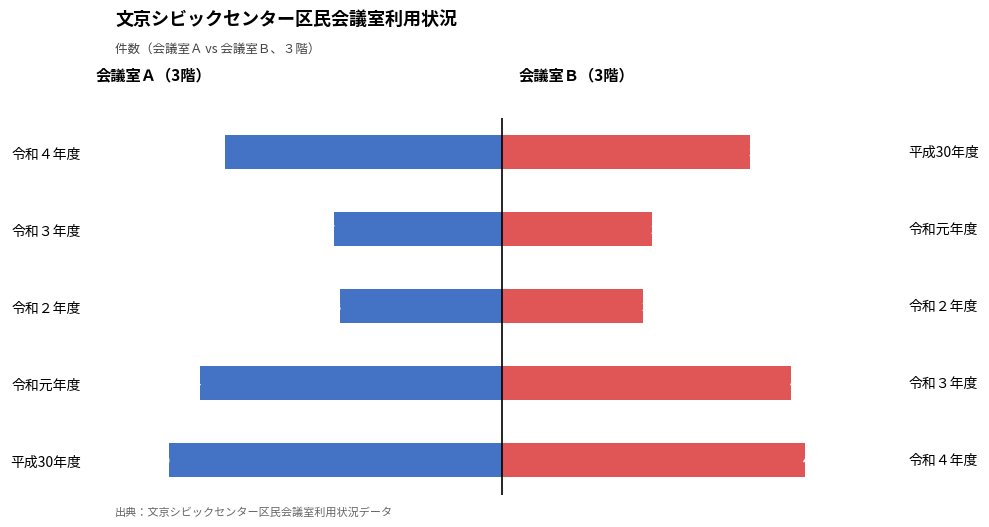

What is the spread (max minus min) of values at 平成30年度?

935